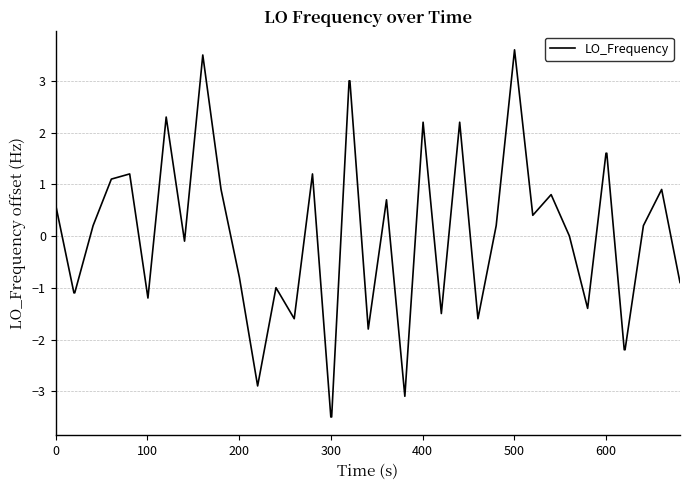

What is the difference between the maximum and minimum values?

7.1